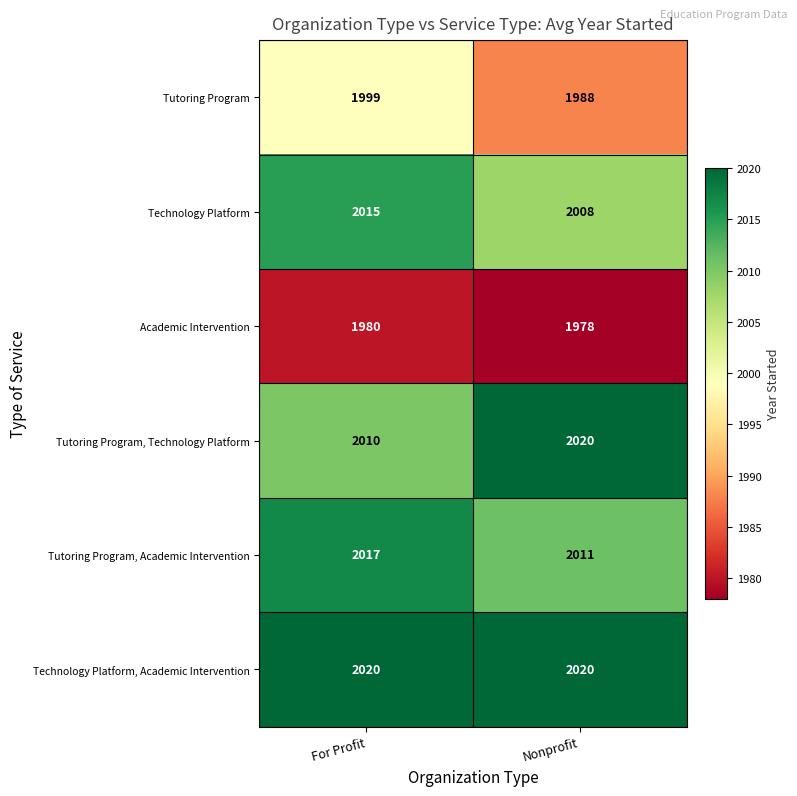

How many values in the Technology Platform series are below 2015?

1